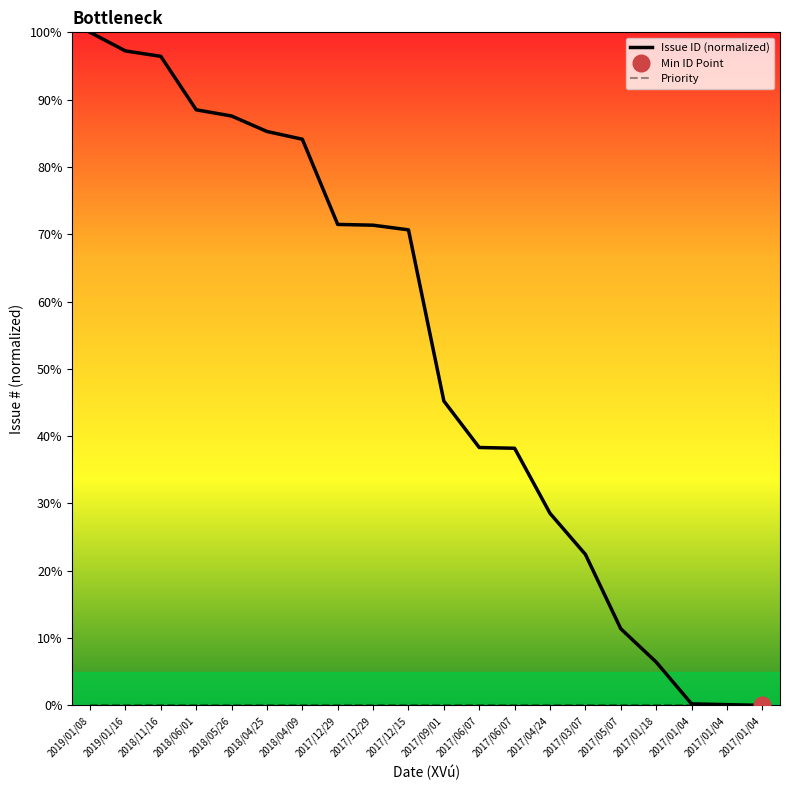

Reading left to right, transcribe all the data shown in this chart.

Issue ID (normalized): 2019/01/08=100.0	2019/01/16=97.2	2018/11/16=96.4	2018/06/01=88.5	2018/05/26=87.6	2018/04/25=85.3	2018/04/09=84.1	2017/12/29=71.5	2017/12/29=71.3	2017/12/15=70.7	2017/09/01=45.2	2017/06/07=38.3	2017/06/07=38.2	2017/04/24=28.5	2017/03/07=22.4	2017/05/07=11.4	2017/01/18=6.4	2017/01/04=0.2	2017/01/04=0.1	2017/01/04=0.0
Priority: 2019/01/08=0.0	2019/01/16=0.0	2018/11/16=0.0	2018/06/01=0.0	2018/05/26=0.0	2018/04/25=0.0	2018/04/09=0.0	2017/12/29=0.0	2017/12/29=0.0	2017/12/15=0.0	2017/09/01=0.0	2017/06/07=0.0	2017/06/07=0.0	2017/04/24=0.0	2017/03/07=0.0	2017/05/07=0.0	2017/01/18=0.0	2017/01/04=0.0	2017/01/04=0.0	2017/01/04=0.0